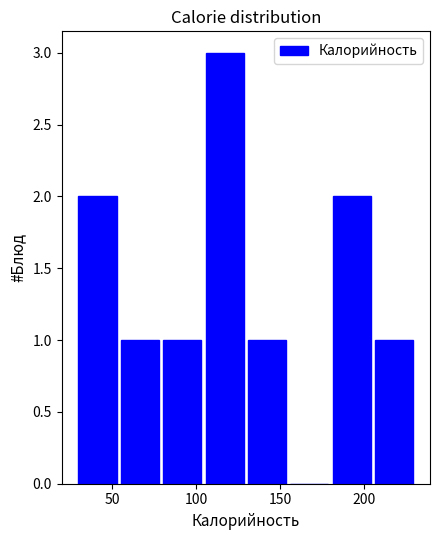

Reading left to right, list every bar in this chart as the range it spans on the x-axis followed by its height. Neither the bar edges nor the heights are printed on the chart, so give them approximately, as read against the axes.

30 to 55: 2
55 to 80: 1
80 to 105: 1
105 to 130: 3
130 to 155: 1
155 to 180: 0
180 to 205: 2
205 to 230: 1